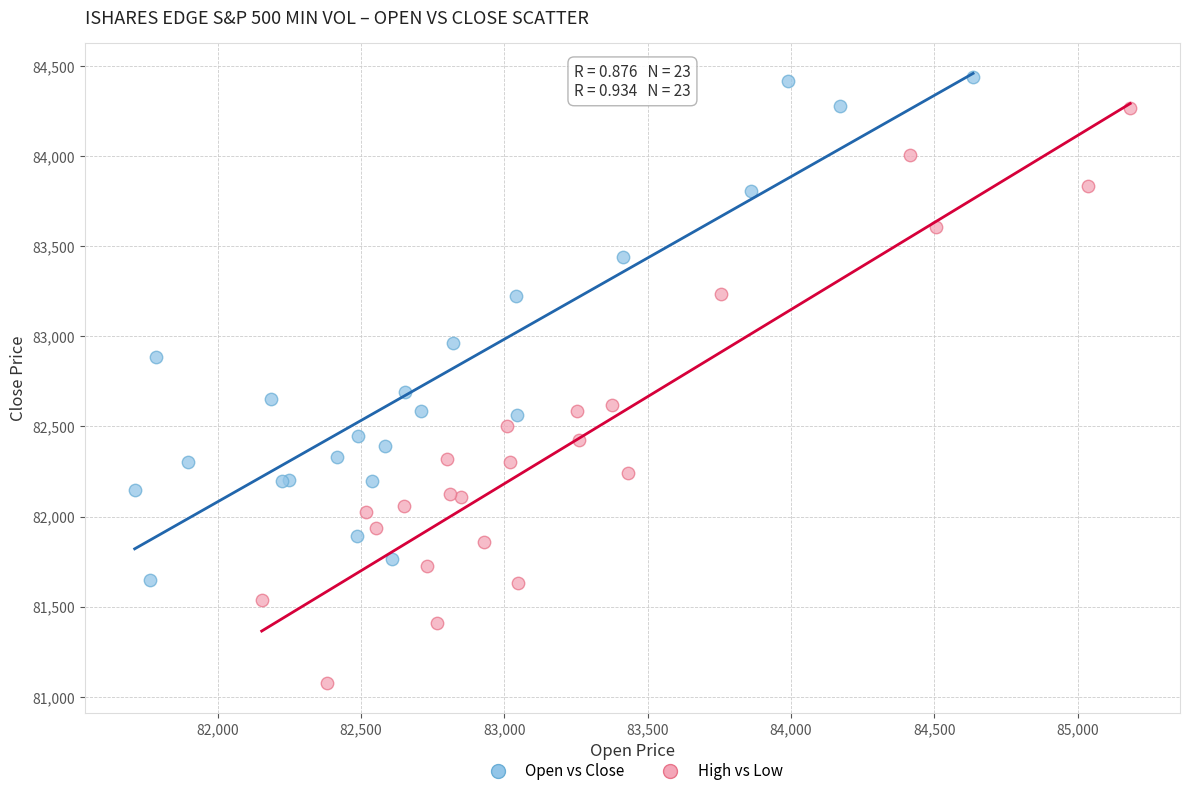

Which series has the widest spread of Y values?

High vs Low